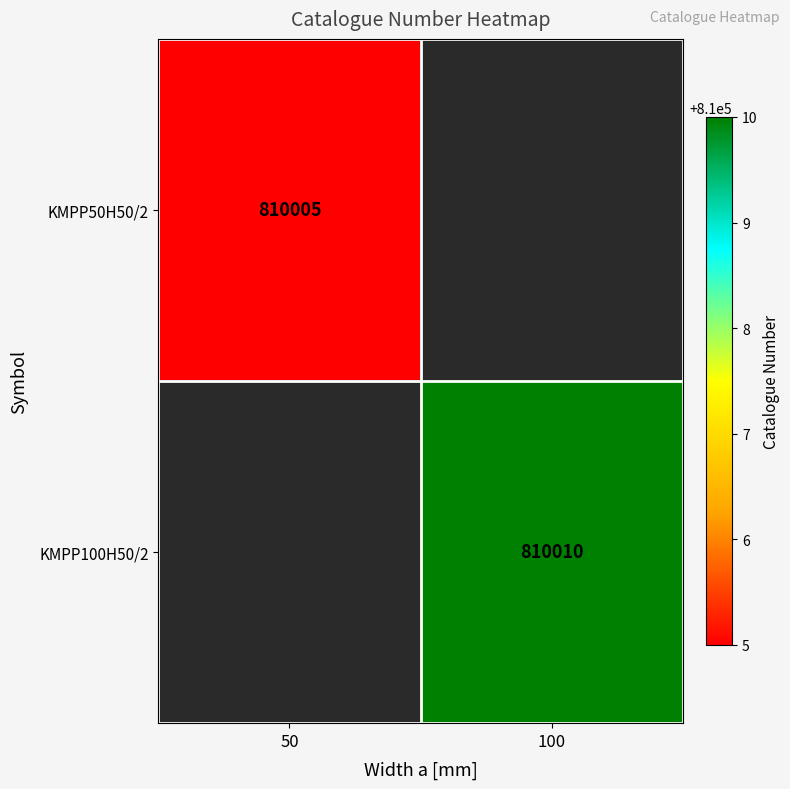

At how many categories does at least one series exceed 810007?

1